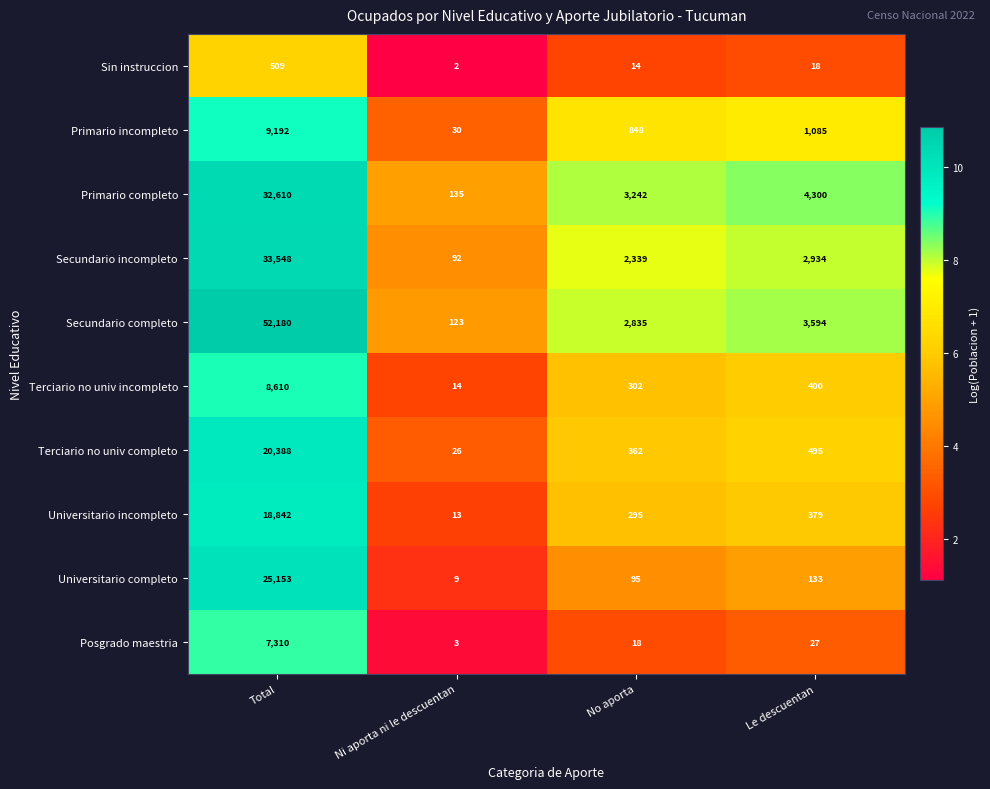

True or false: Posgrado maestria has a value of 7310 at Total.

True